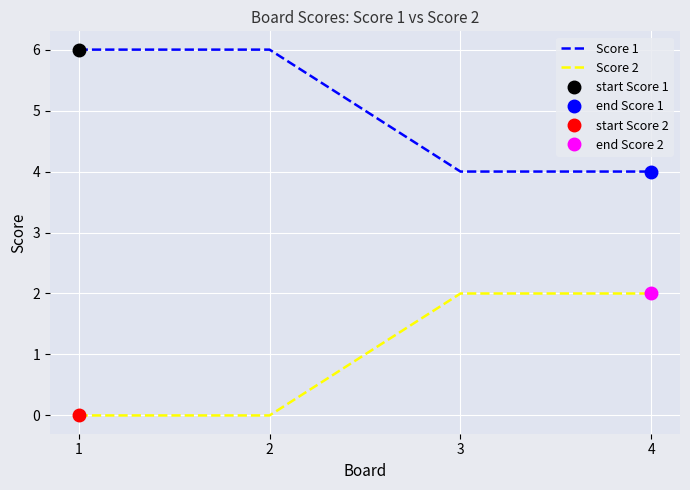

Rank the series at 4 from highest to lowest value.

Score 1, Score 2